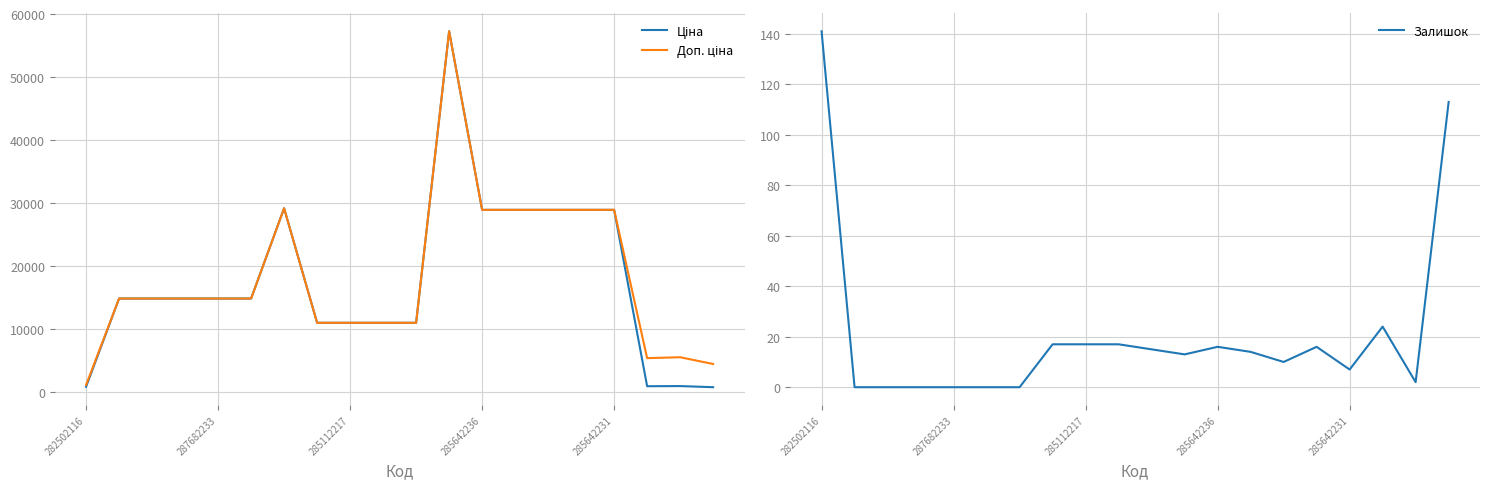

The Залишок series shows 17.0 at 9. True or false?

True